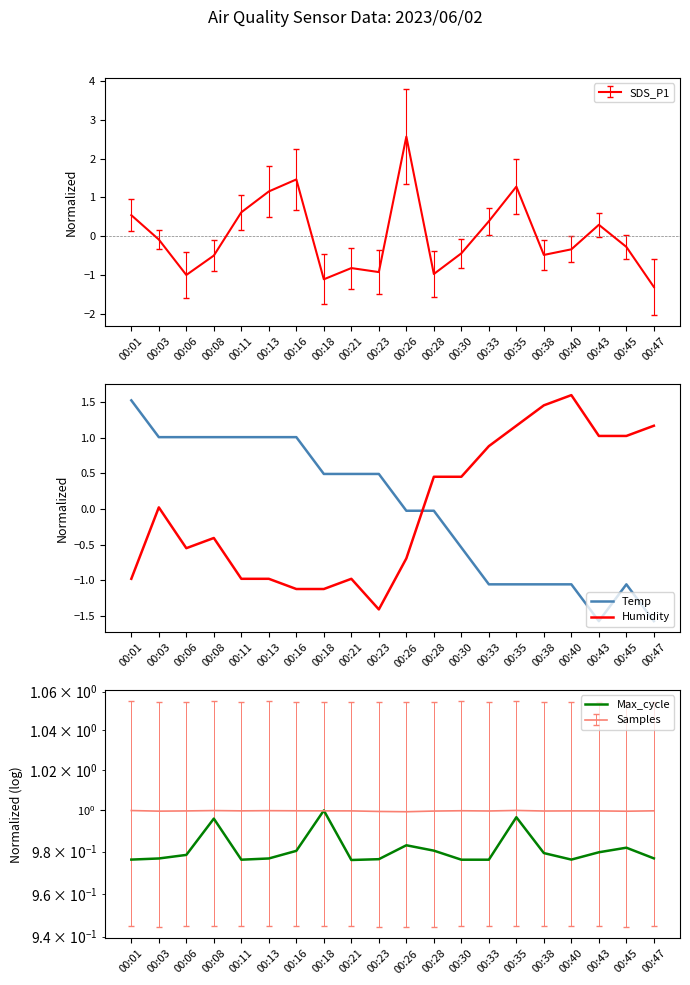

Where does the Temp series first go above 0?

00:01